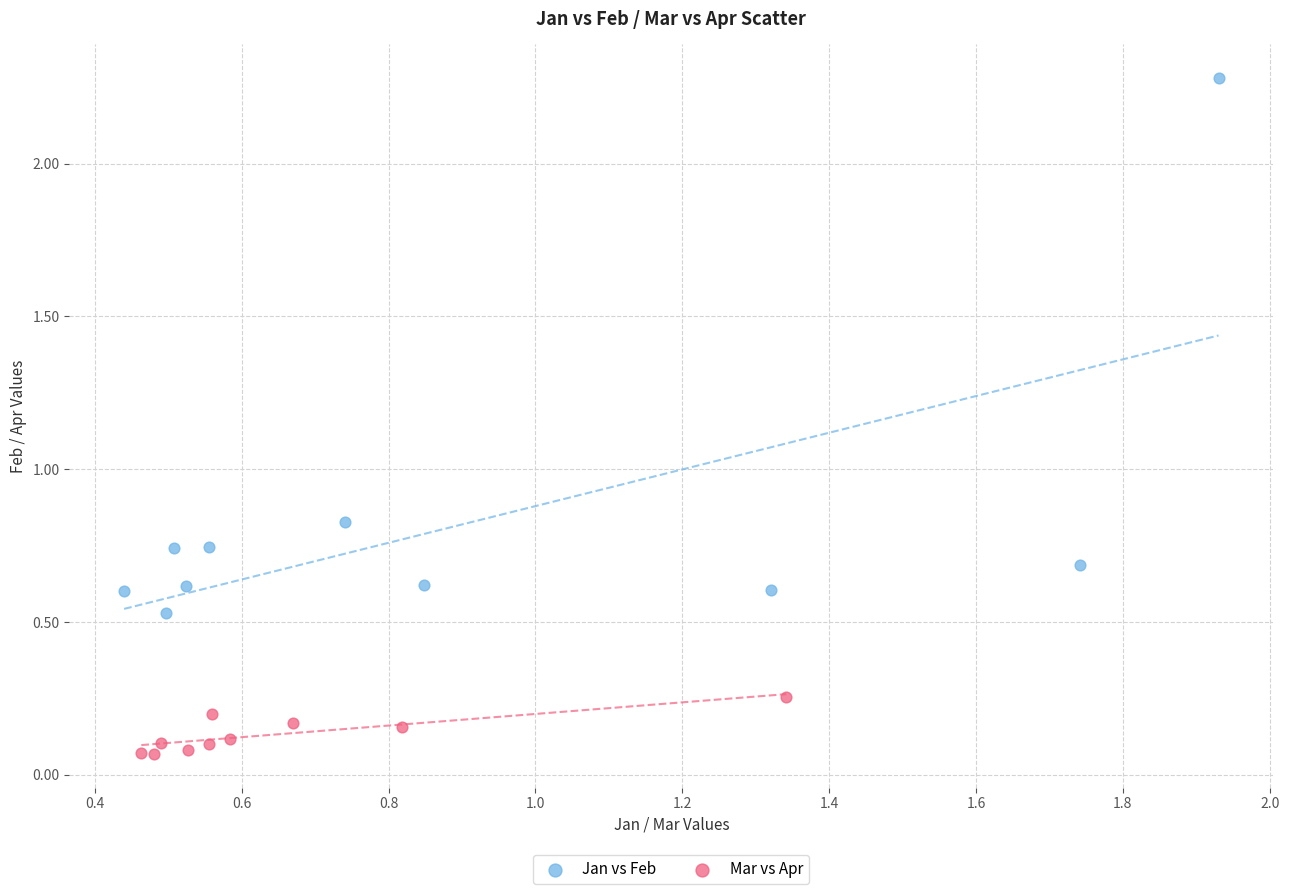

Which series has the largest Y range (max minus min)?

Jan vs Feb